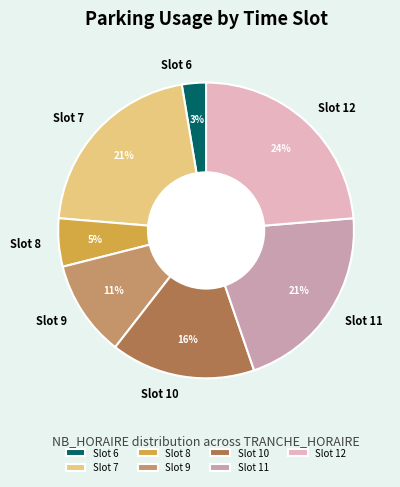

Count the number of slices in the pie.

7